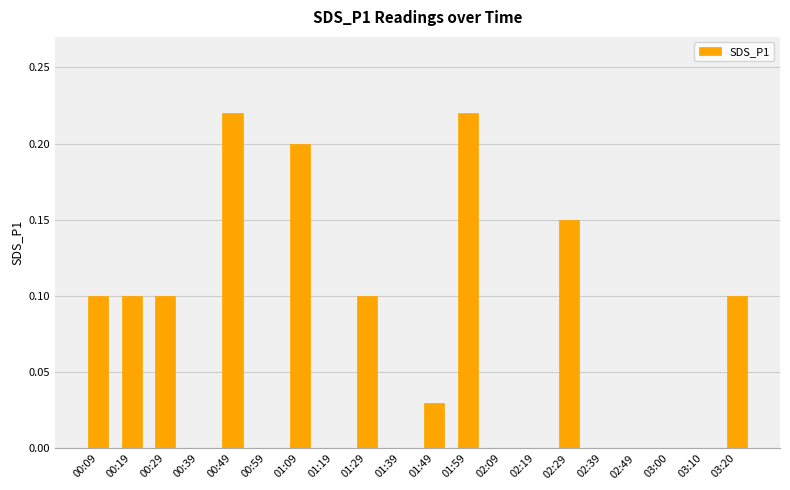

Between 02:49 and 01:59, which is larger?

01:59